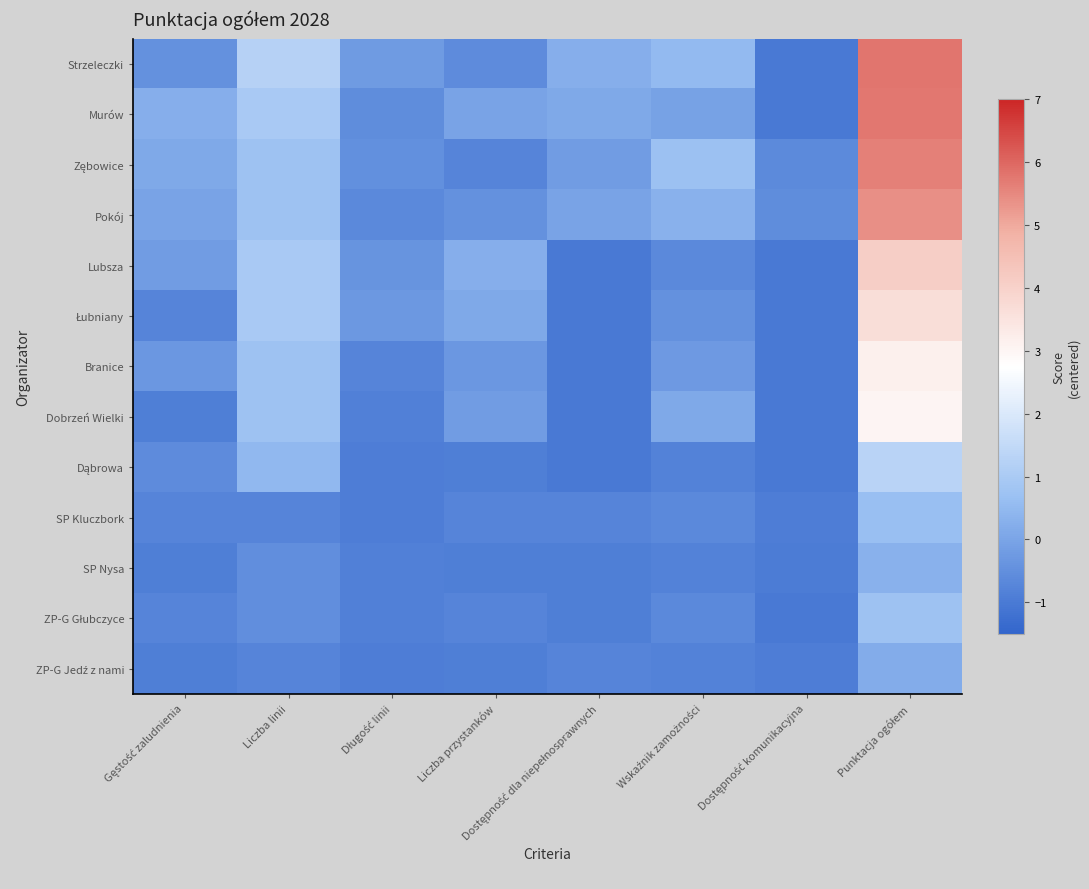

How many distinct data groups are displayed?

13